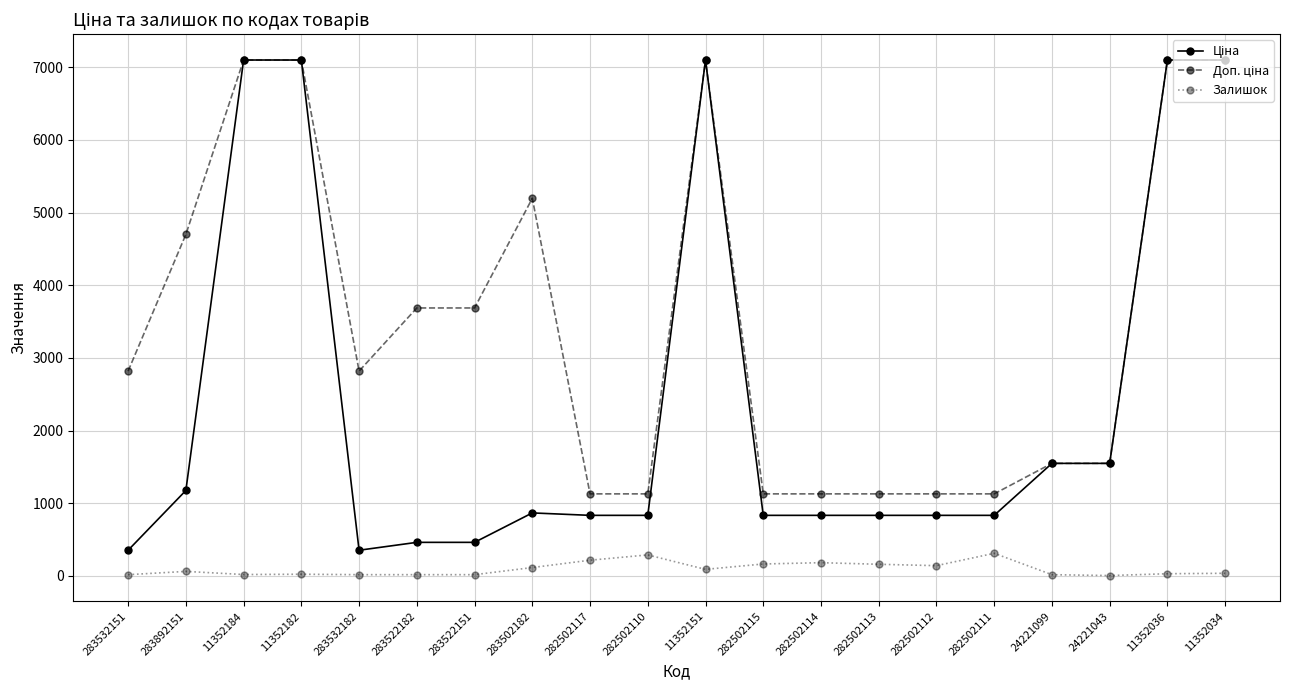

What is the total value across all series at 282502110?

2248.4